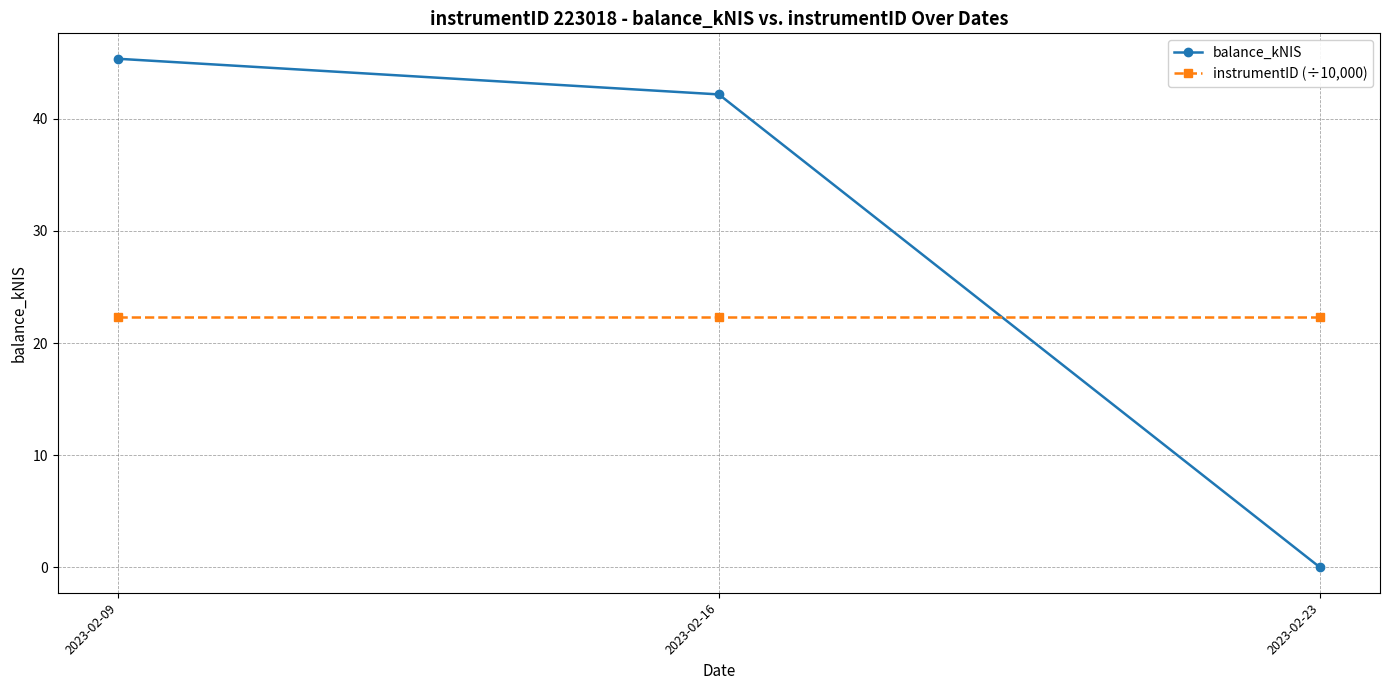

What is the value of the instrumentID (÷10,000) point at the 1st from the left?

22.3